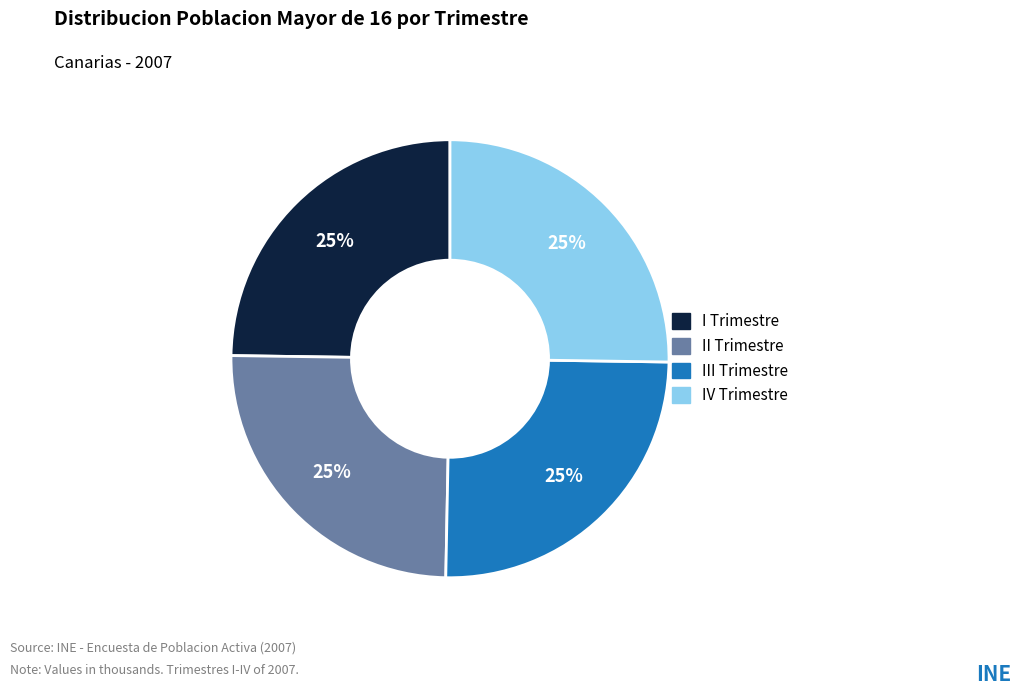

To the nearest percent, what is the average slice percentage?

25%